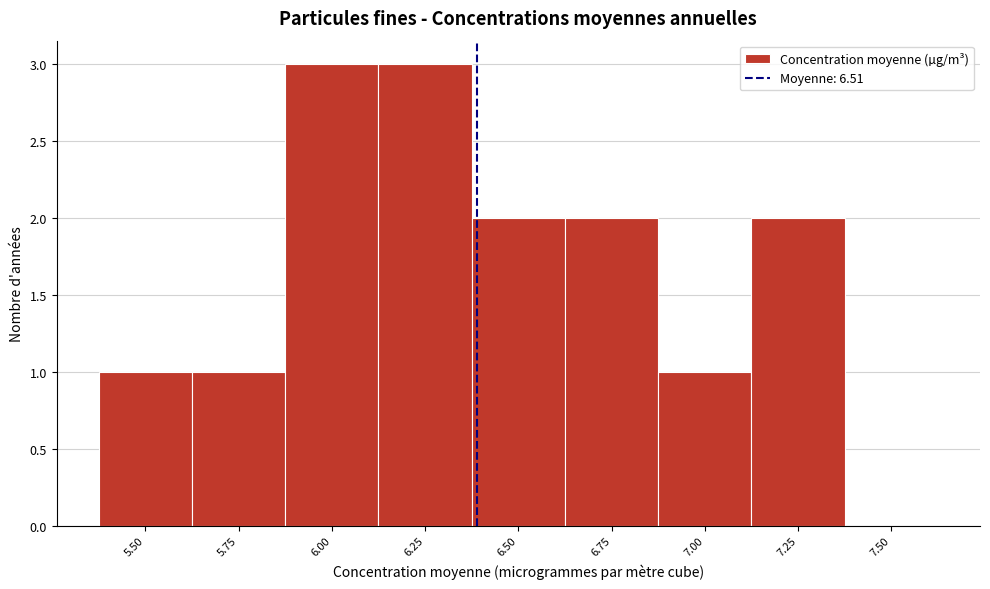

Reading left to right, transcribe all the data shown in this chart.

5.50=1	5.75=1	6.00=3	6.25=3	6.50=2	6.75=2	7.00=1	7.25=2	7.50=0